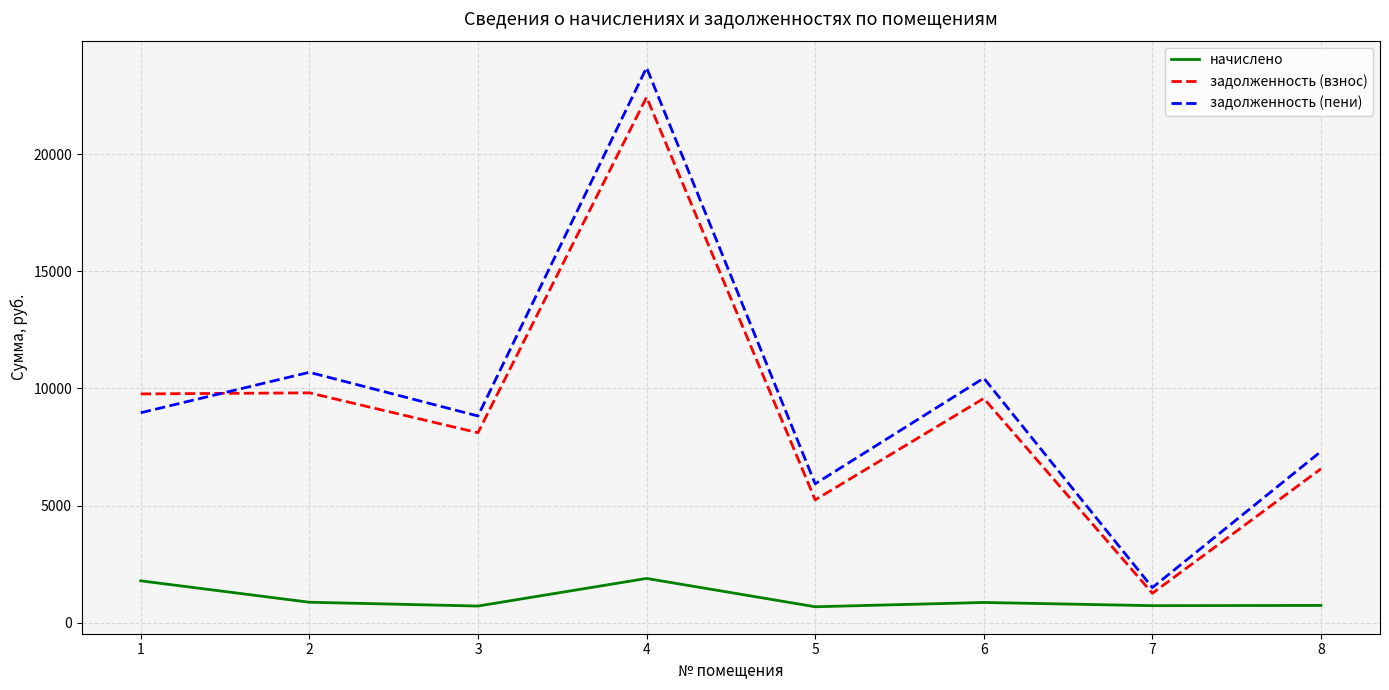

Is this an area chart (filled region under the line)?

No